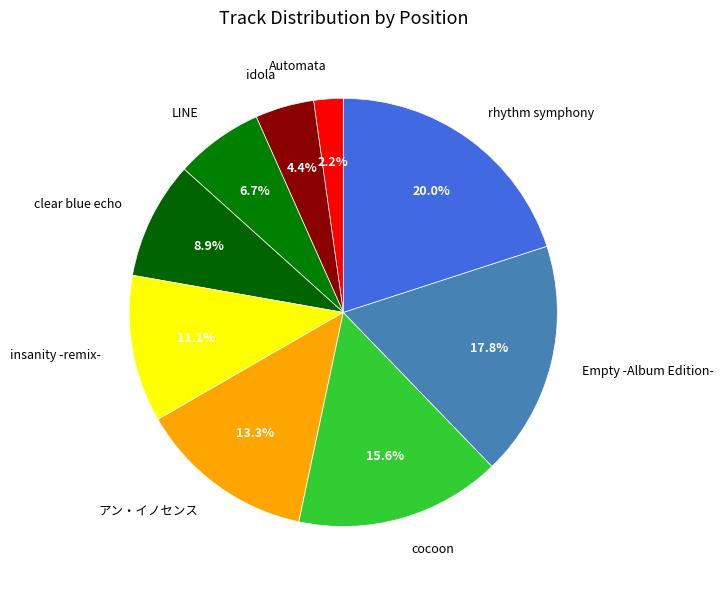

Approximately how many times larger is the value at アン・イノセンス compared to insanity -remix-?

1.2